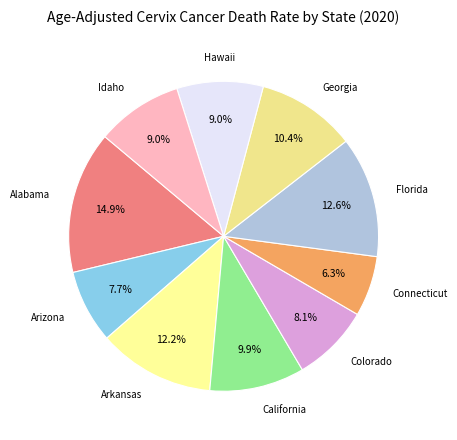

Which slice is the largest?

Alabama